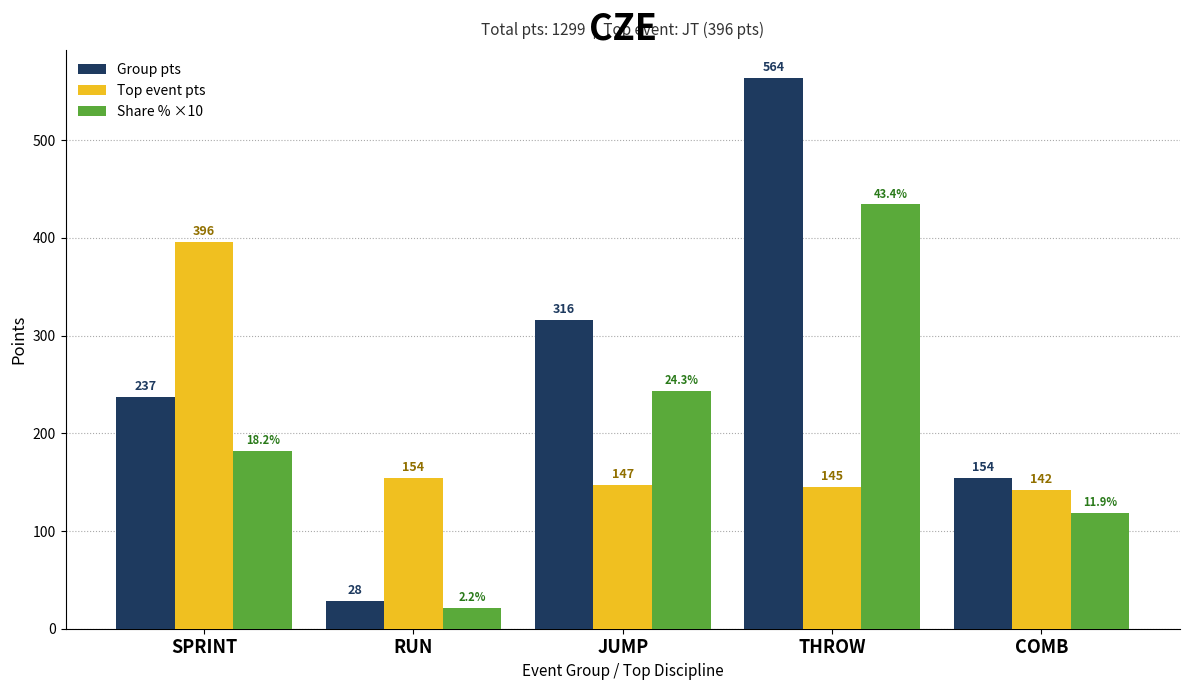

How many bars are there in total?

15